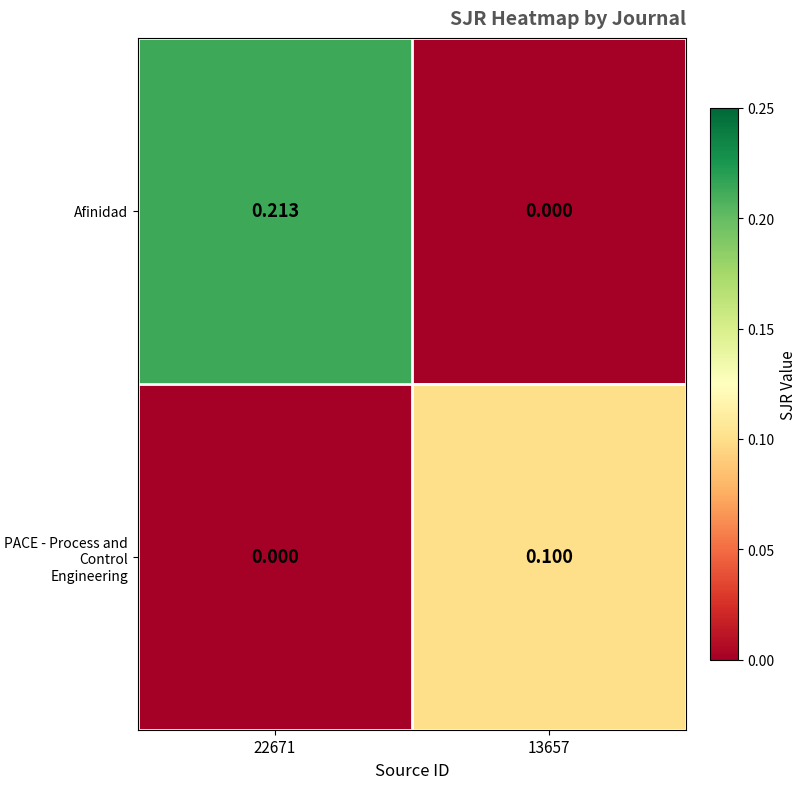

At 13657, list the series in order from smallest to largest.

Afinidad, PACE - Process and Control Engineering